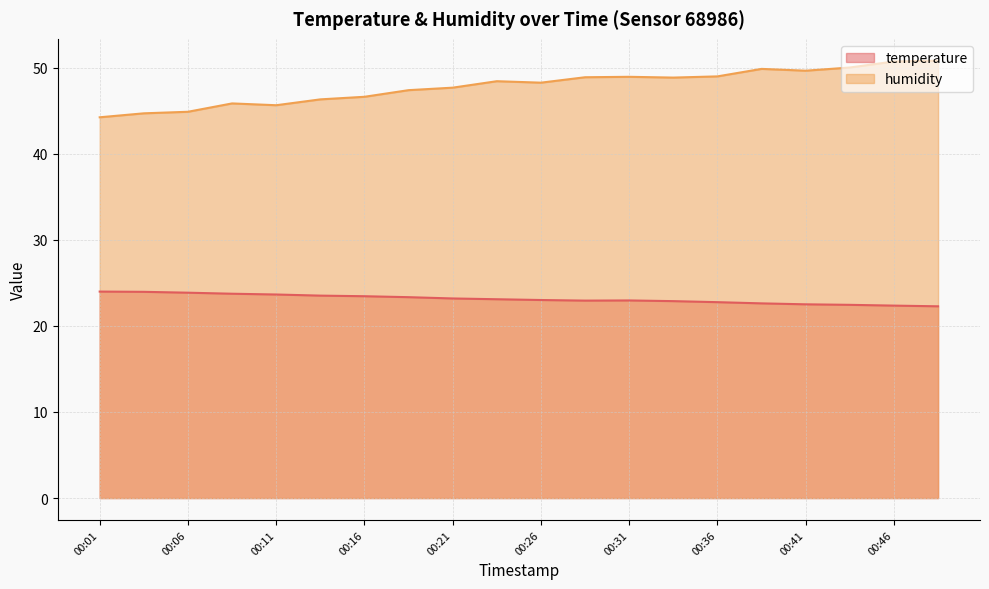

True or false: temperature and humidity cross at least once.

False